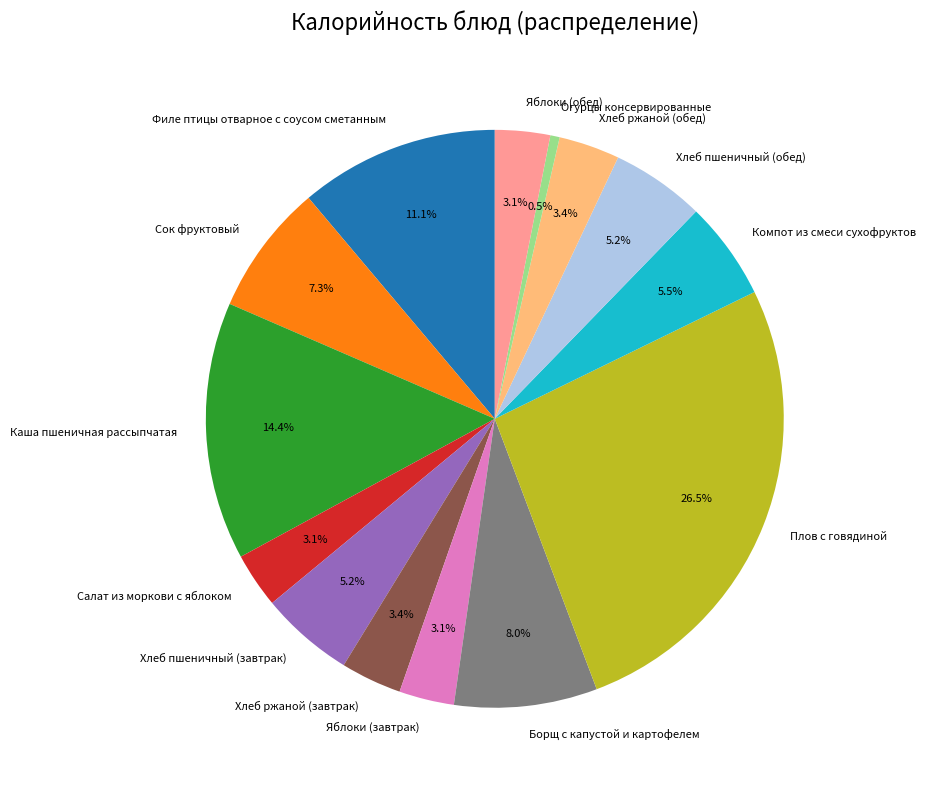

Is Филе птицы отварное с соусом сметанным the majority of the pie?

No